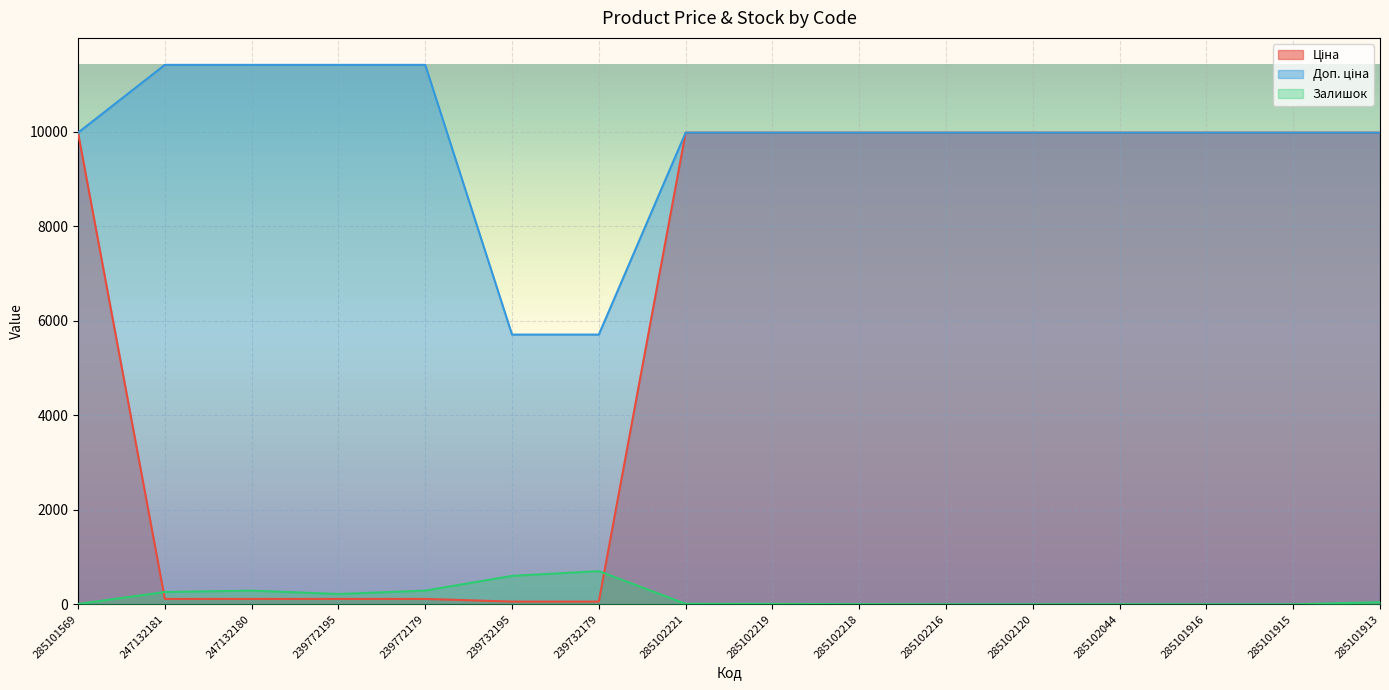

True or false: Залишок and Доп. ціна cross at least once.

False